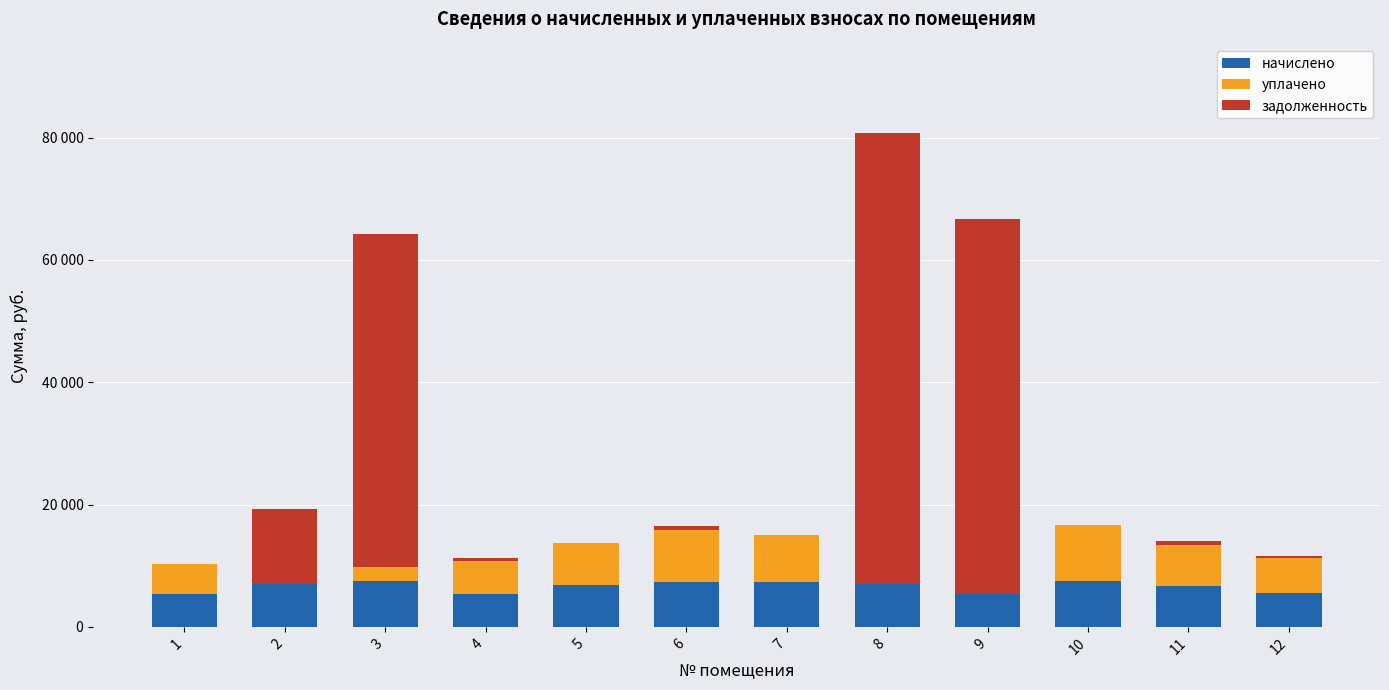

True or false: начислено has a value of 2742.1 at 7.

False